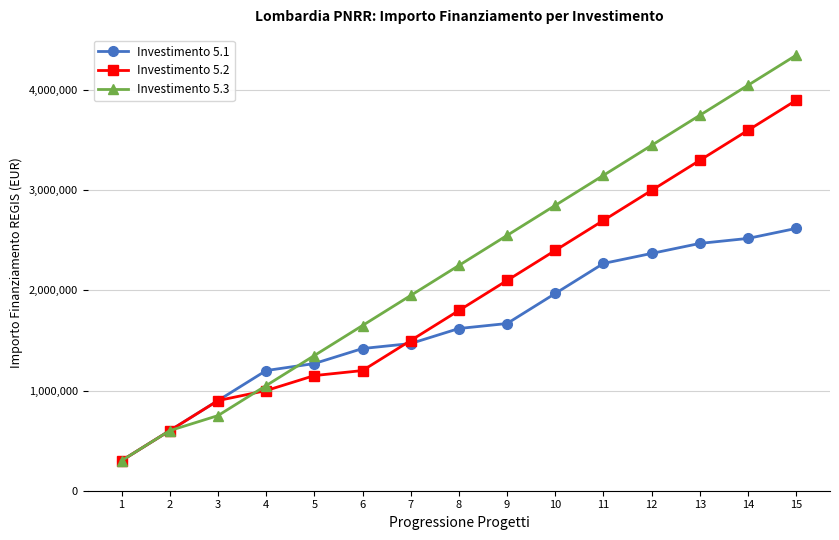

What are all the series names shown in the legend?

Investimento 5.1, Investimento 5.2, Investimento 5.3